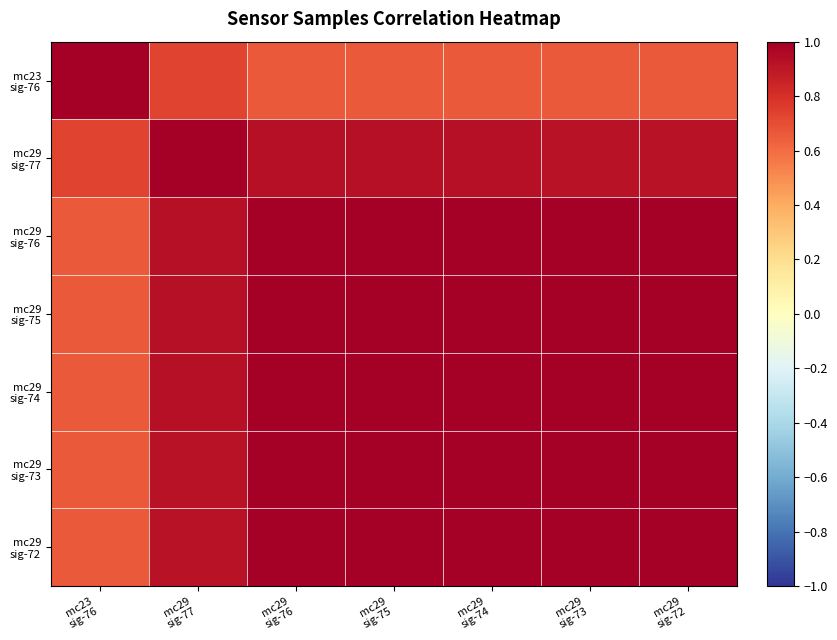

Which series has the largest range (max minus min)?

mc23 sig-76